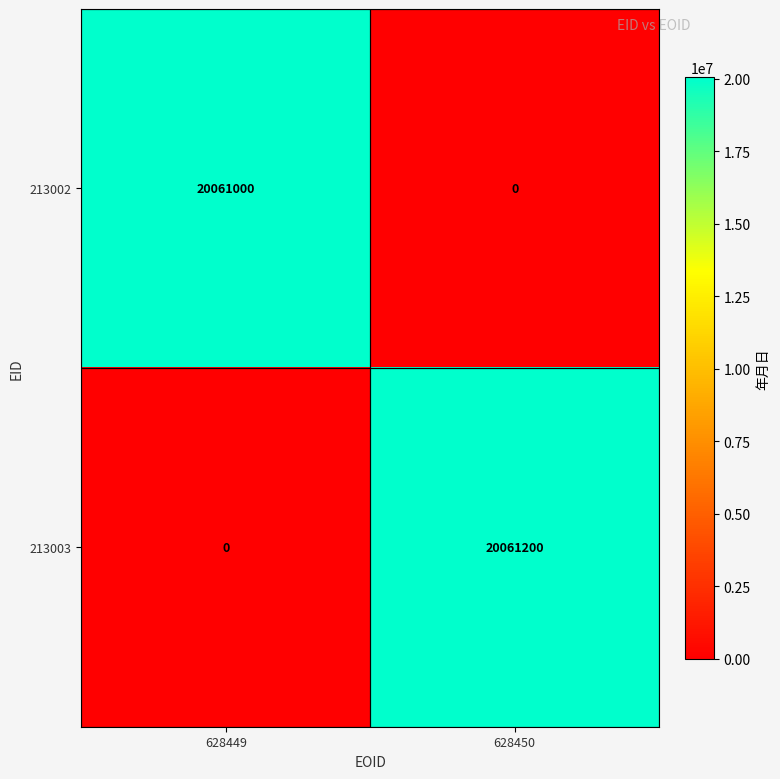

Read the 213002 value at 628449, to the nearest 50.

20061000